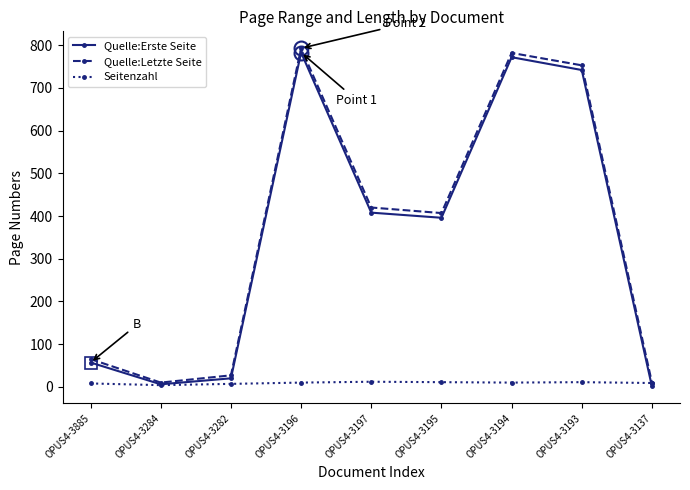

What is the maximum value shown in the chart?

793